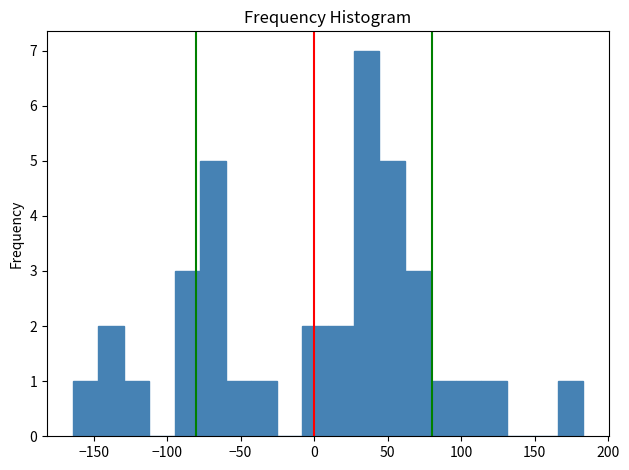

Around what value on the x-axis is the tallest bar? Give the approximate position of its centre, as read against the axis.

35